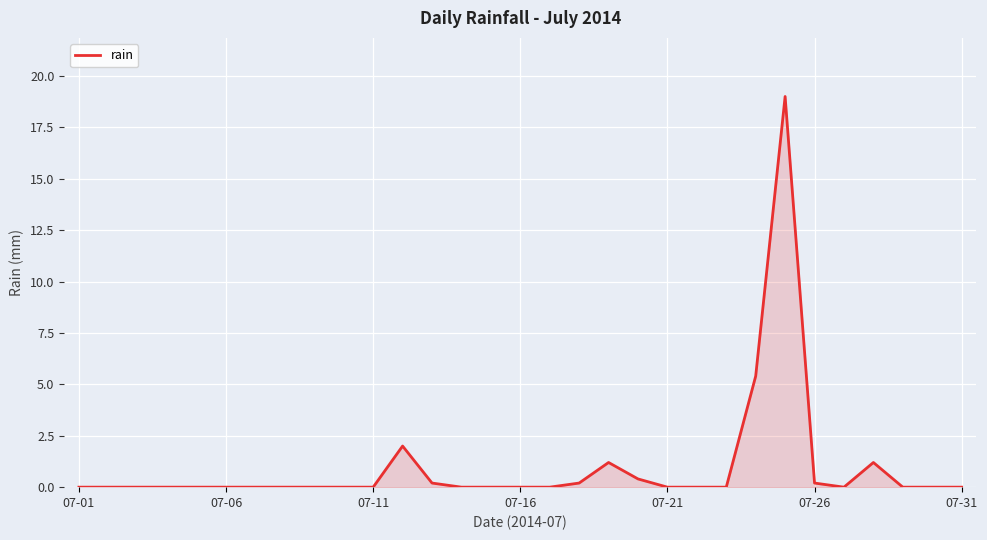

Reading right to left, transcribe all the data shown in this chart.

0.0	0.0	0.0	1.2	0.0	0.2	19.0	5.4	0.0	0.0	0.0	0.4	1.2	0.2	0.0	0.0	0.0	0.0	0.2	2.0	0.0	0.0	0.0	0.0	0.0	0.0	0.0	0.0	0.0	0.0	0.0